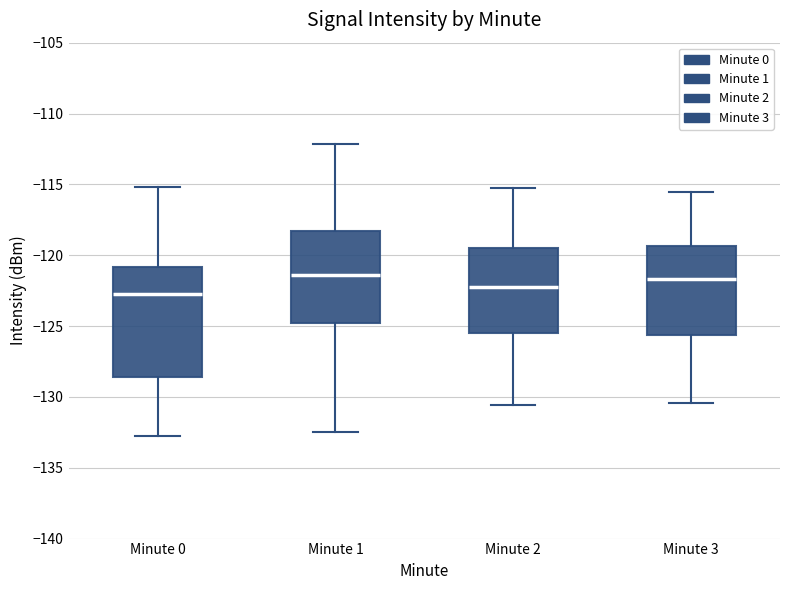

Reading left to right, transcribe this box plot: for each box, give where its median line is, the range the box spans, and where its two whiskers end, as read against the y-axis. The values are not printed on the chart, so give them approximately, as read against the axis.

Minute 0: median -122.5, box -128.5 to -121.0, whiskers -133.0 to -115.0
Minute 1: median -121.5, box -125.0 to -118.5, whiskers -132.5 to -112.0
Minute 2: median -122.0, box -125.5 to -119.5, whiskers -130.5 to -115.0
Minute 3: median -121.5, box -125.5 to -119.5, whiskers -130.5 to -115.5